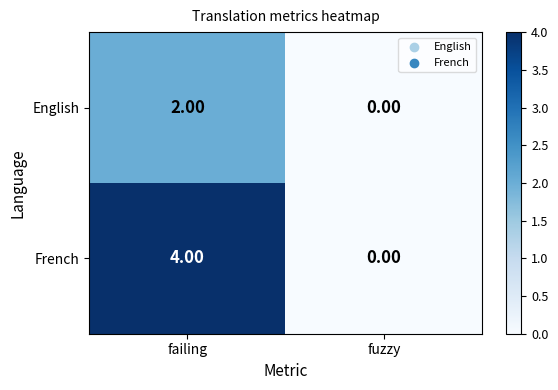

What is the sum of the French values at failing and fuzzy?

4